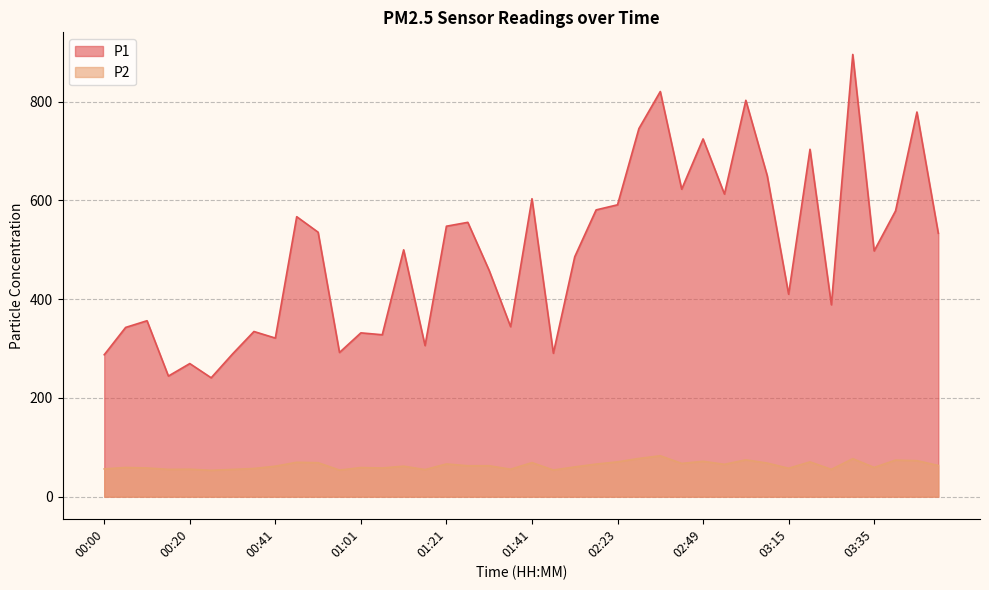

What is the sum of the P1 values at 03:05 and 01:21?

1350.4